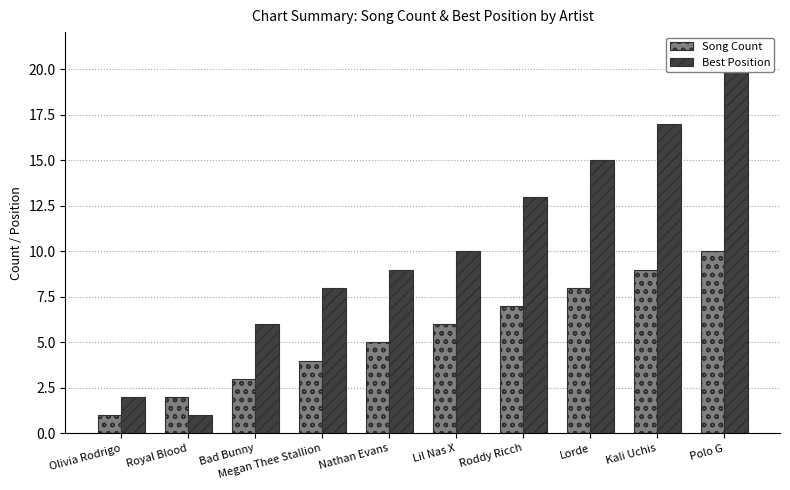

List the series in order of their peak value, highest first.

Best Position, Song Count